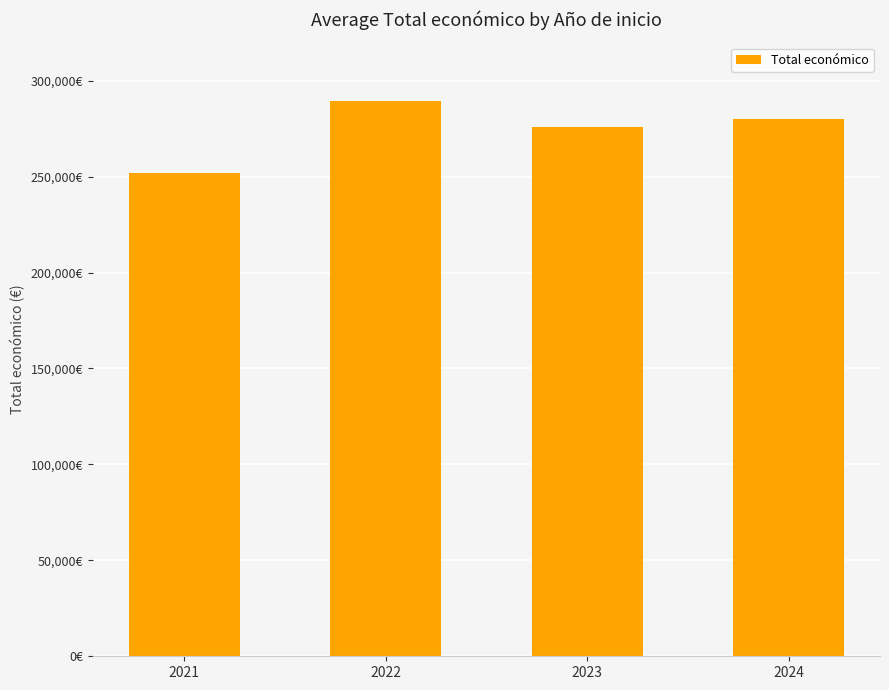

What is the sum of the values at 2023 and 2024?

556051